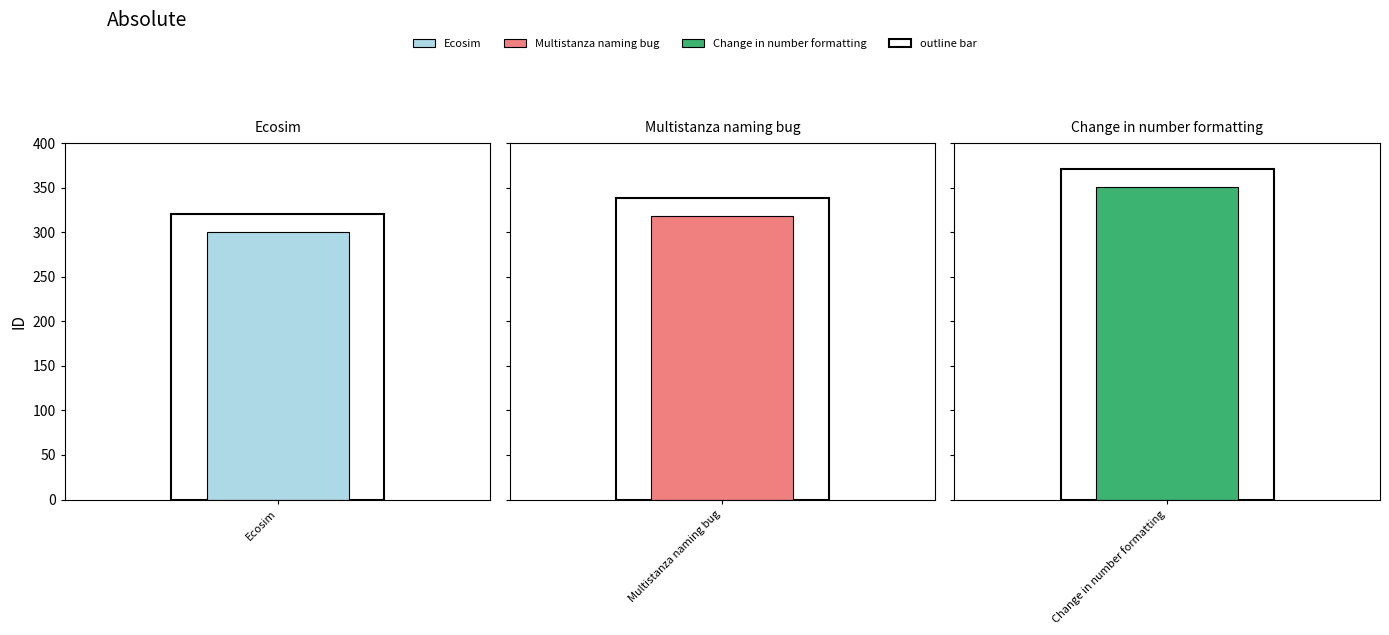

The chart shows a value of 551 at Change in number formatting. True or false?

False